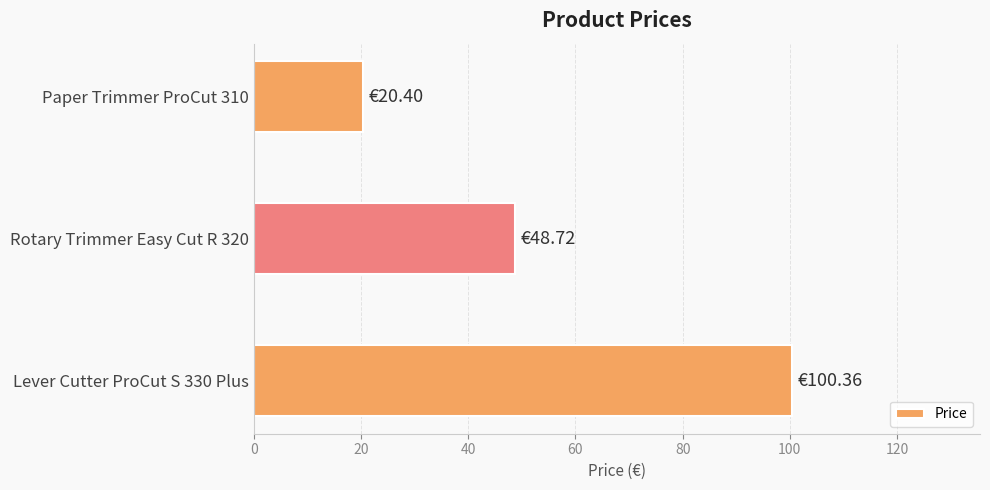

Between Rotary Trimmer Easy Cut R 320 and Paper Trimmer ProCut 310, which is larger?

Rotary Trimmer Easy Cut R 320